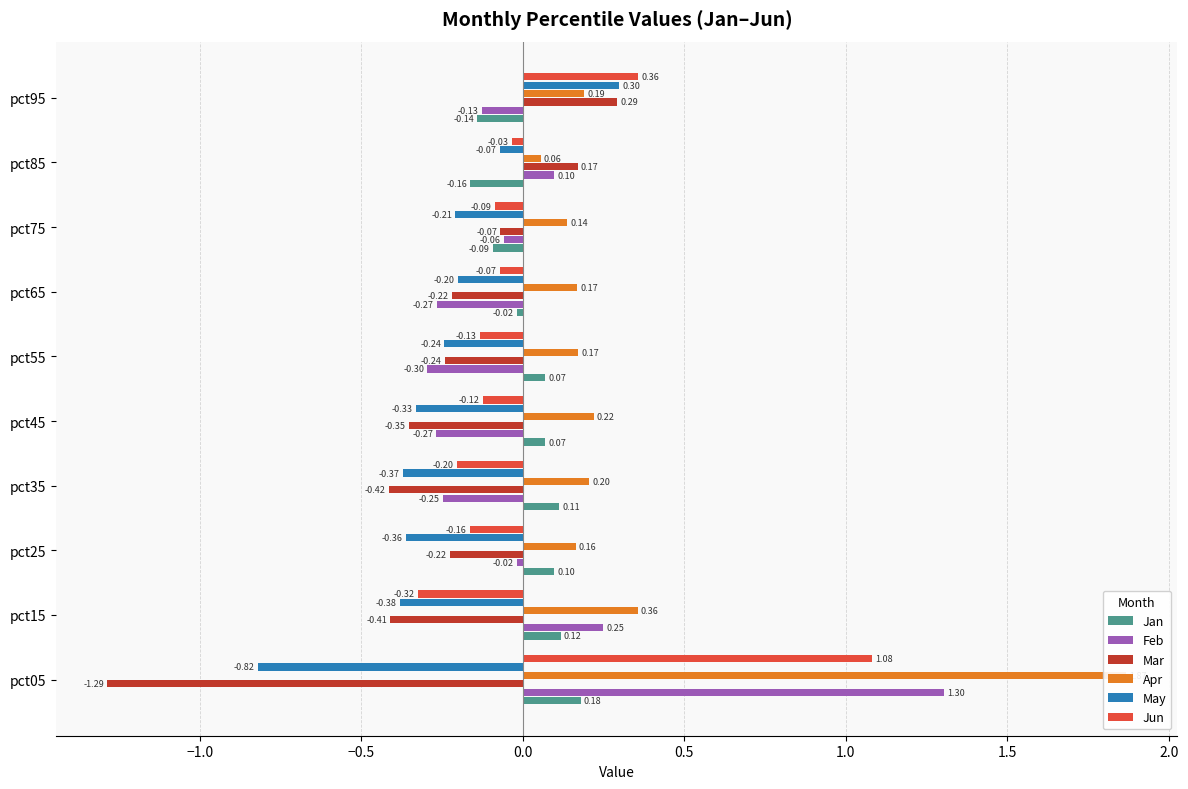

Reading left to right, what are all the values shown in this chart?

Jan: 0.2	0.1	0.1	0.1	0.1	0.1	-0.0	-0.1	-0.2	-0.1
Feb: 1.3	0.2	-0.0	-0.2	-0.3	-0.3	-0.3	-0.1	0.1	-0.1
Mar: -1.3	-0.4	-0.2	-0.4	-0.4	-0.2	-0.2	-0.1	0.2	0.3
Apr: 1.9	0.4	0.2	0.2	0.2	0.2	0.2	0.1	0.1	0.2
May: -0.8	-0.4	-0.4	-0.4	-0.3	-0.2	-0.2	-0.2	-0.1	0.3
Jun: 1.1	-0.3	-0.2	-0.2	-0.1	-0.1	-0.1	-0.1	-0.0	0.4